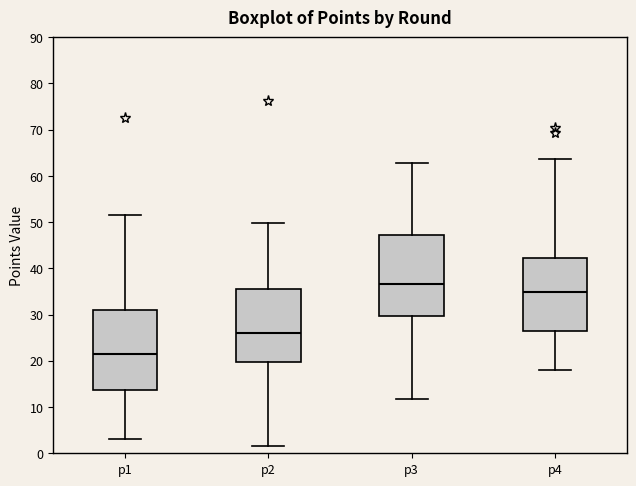

Which box has the highest median line?

p3